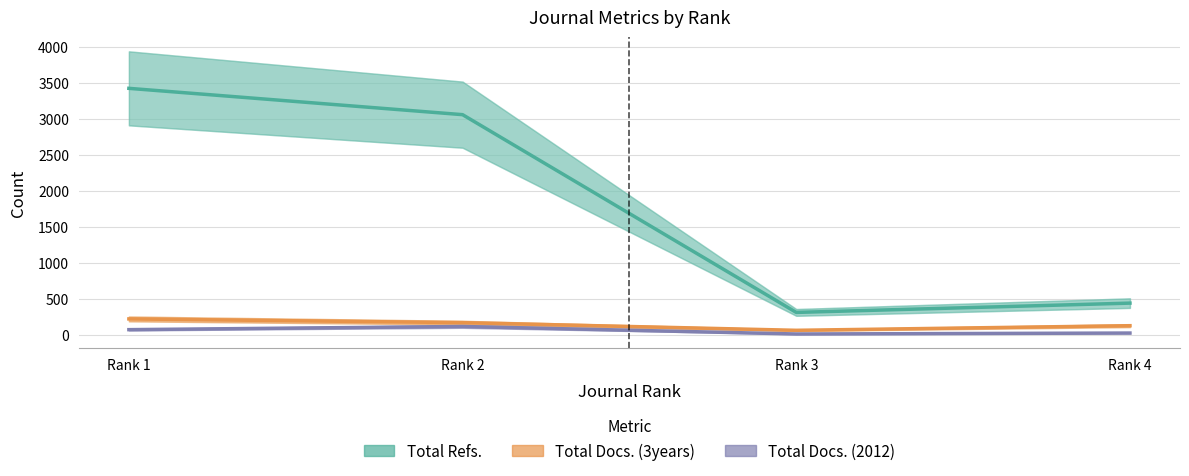

How many lines are shown in the chart?

3